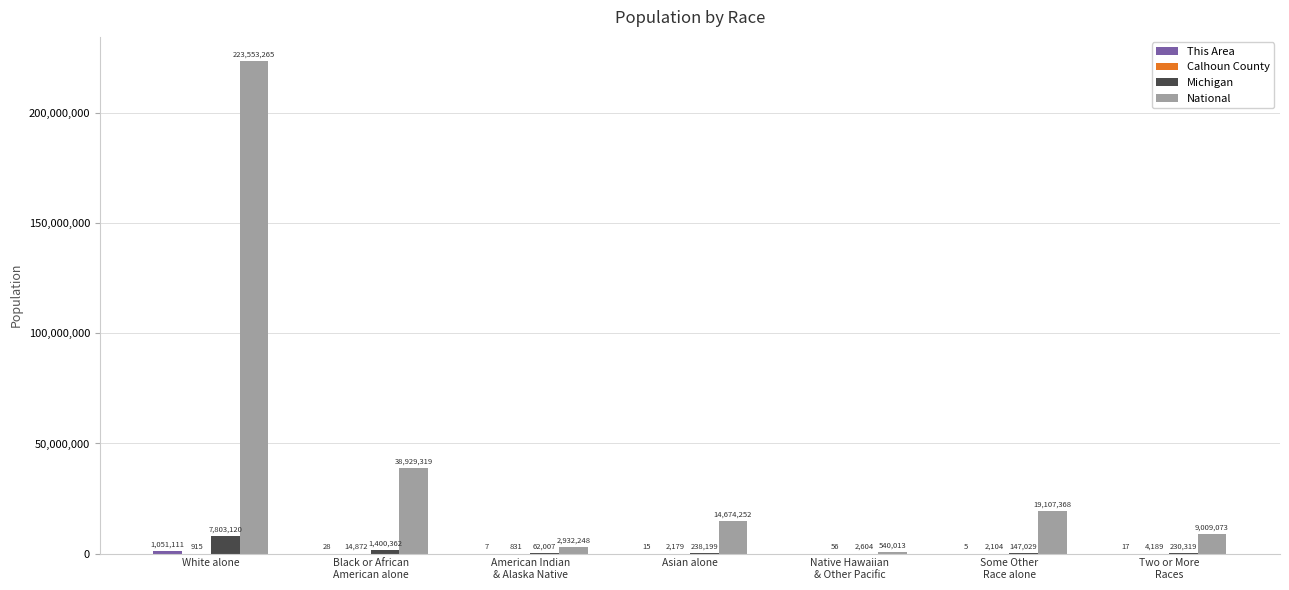

Where does the Michigan series first go above 230319?

White alone